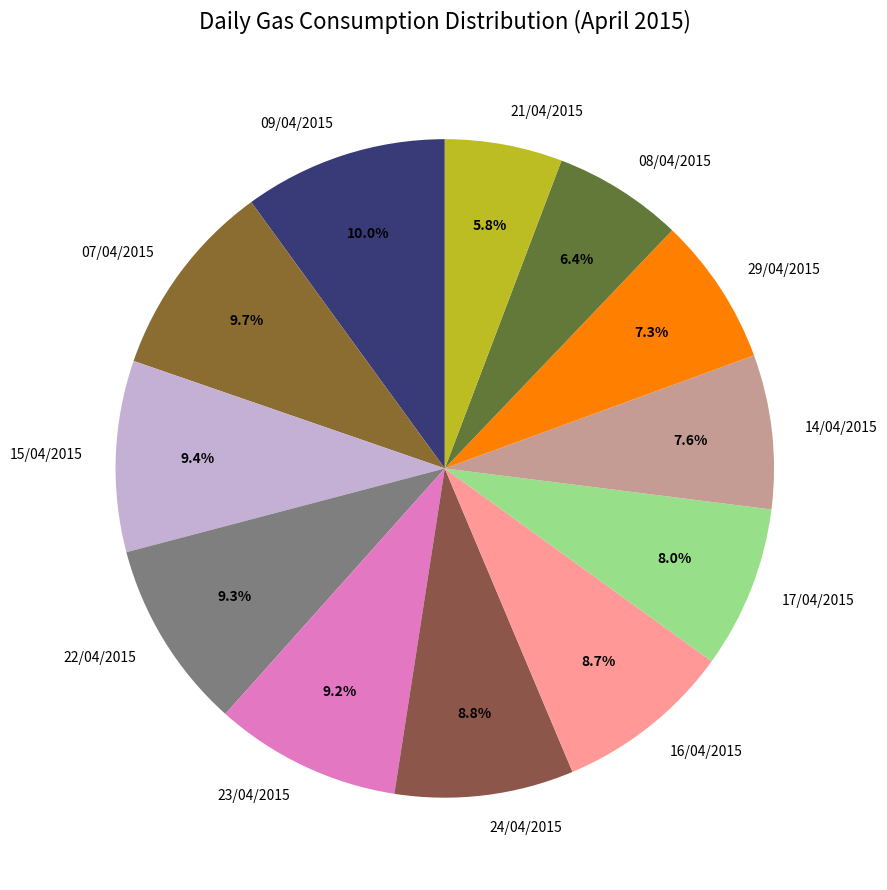

Is there a majority slice in this chart?

No